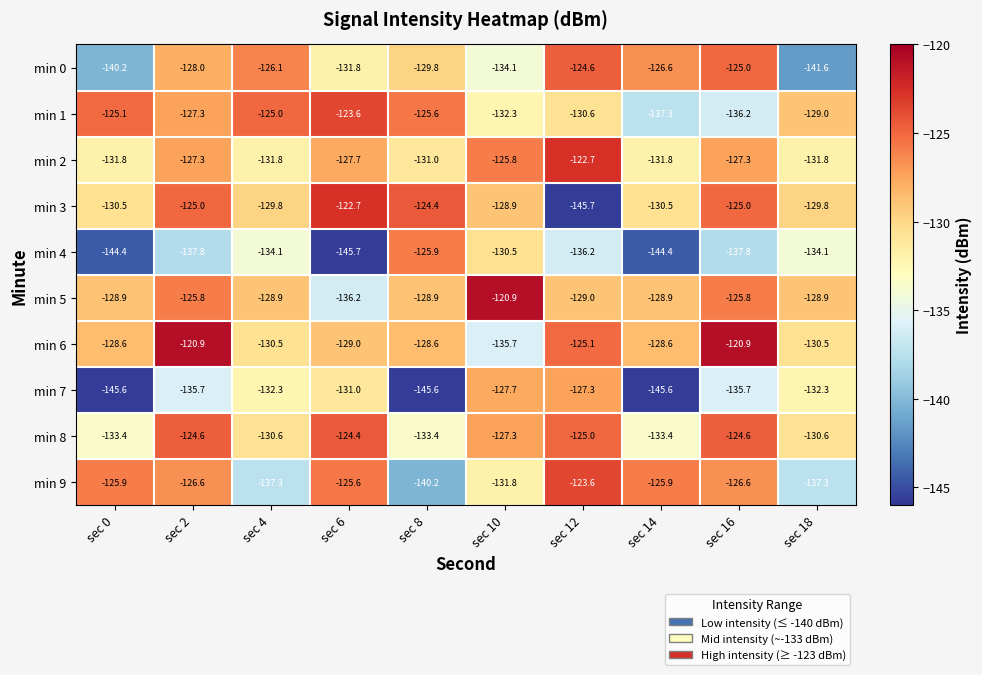

Which series has the largest total across all categories?

min 6